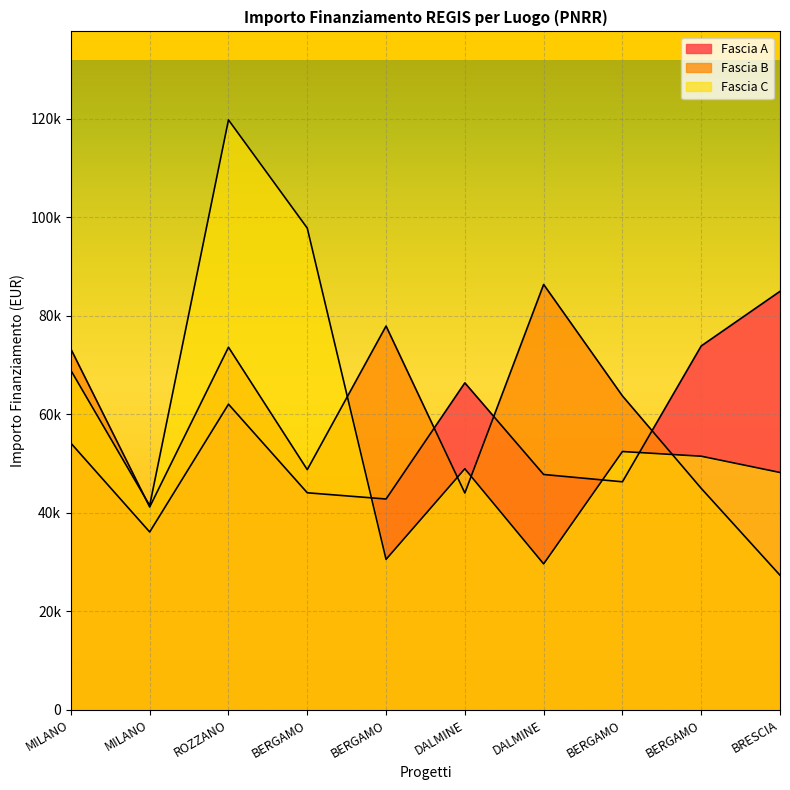

What is the minimum value shown in the chart?

27342.9